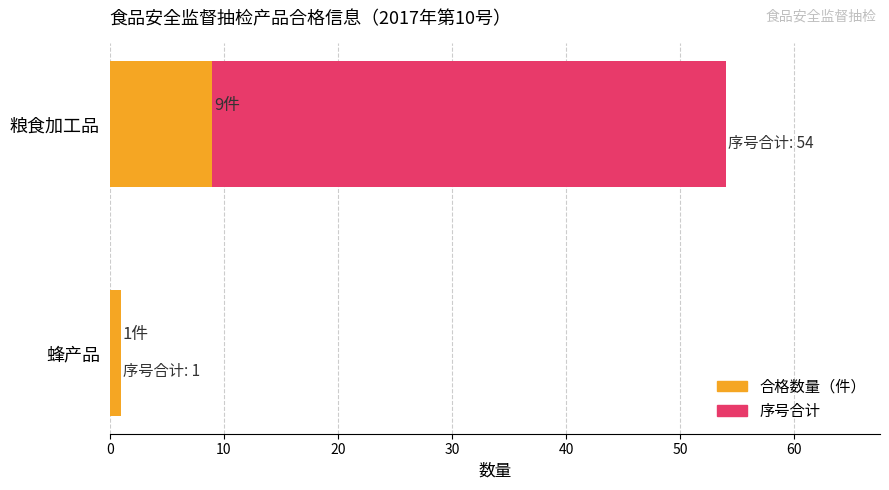

What are all the series names shown in the legend?

序号合计, 合格数量（件）